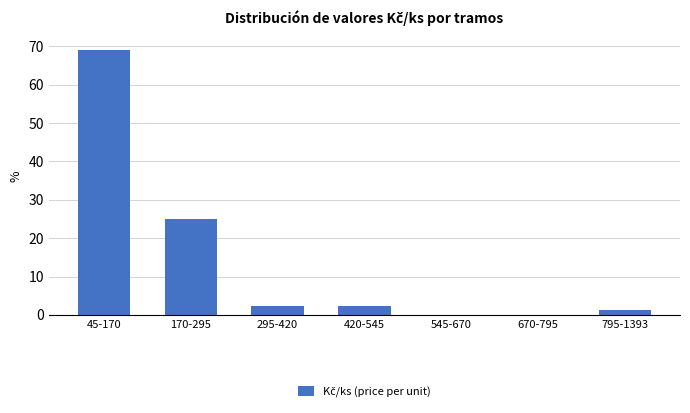

Reading left to right, extract all data points from this chart.

45-170=69.0	170-295=25.0	295-420=2.4	420-545=2.4	545-670=0.0	670-795=0.0	795-1393=1.2